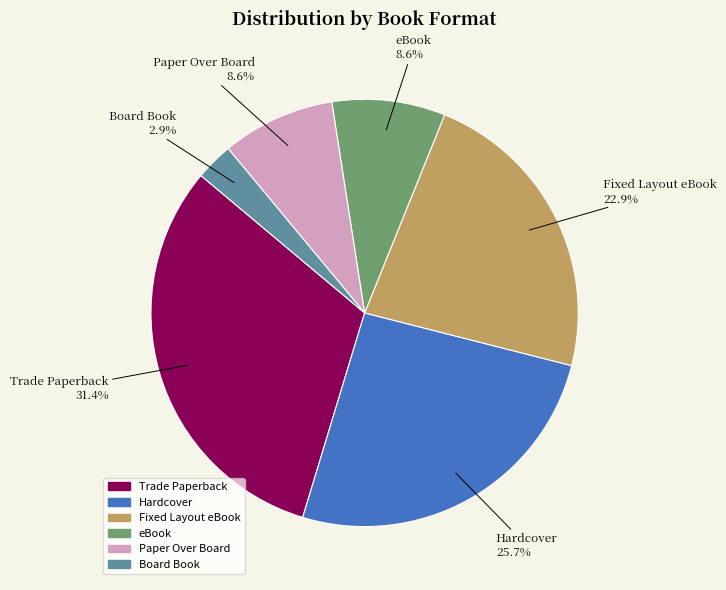

How many slices are in this pie chart?

6